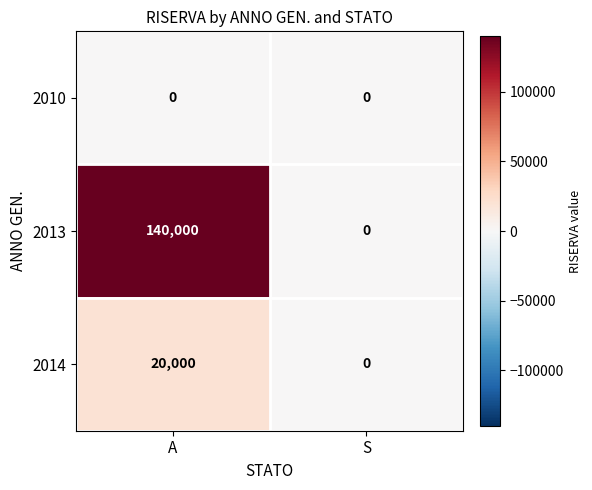

The 2013 series shows 75670 at S. True or false?

False